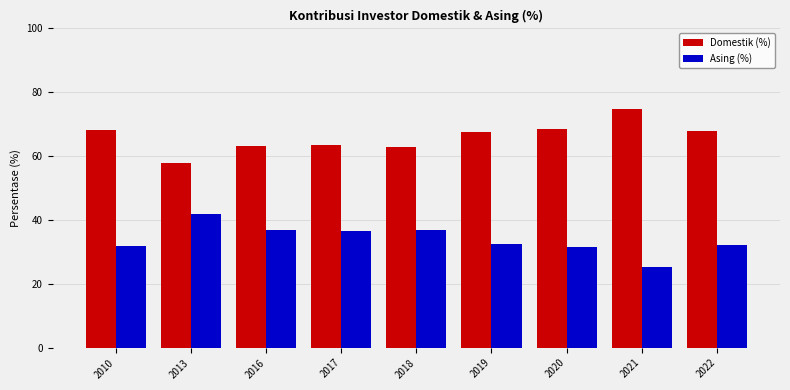

What is the highest value of the Domestik (%) series?

74.8